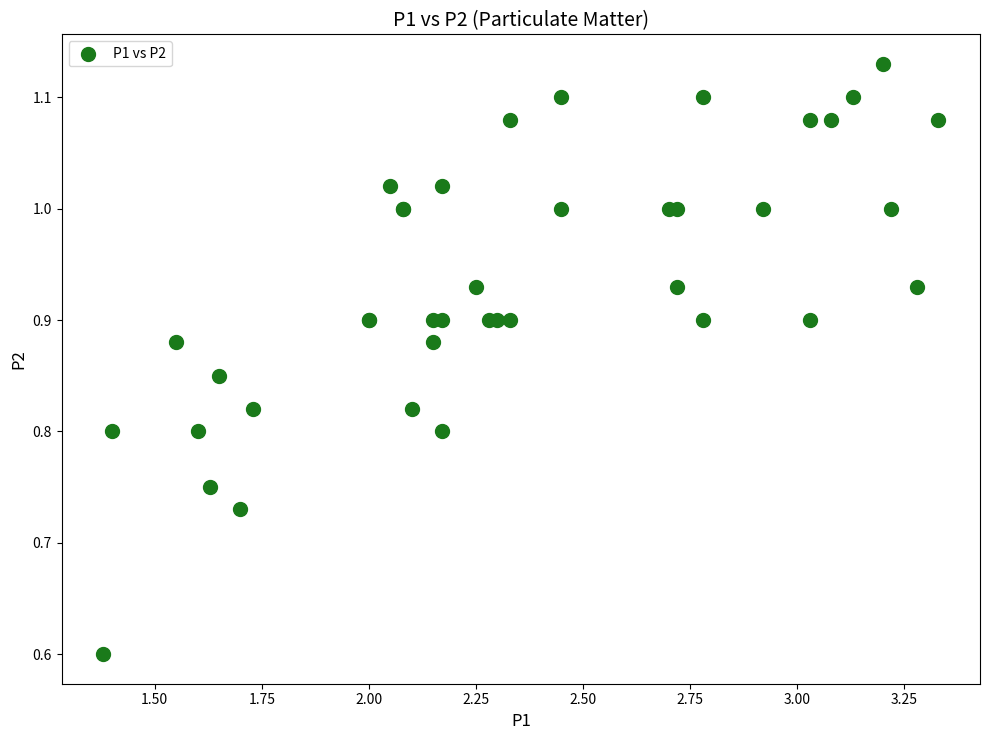

What Y value in the scatter plot is closest to 0?

0.6